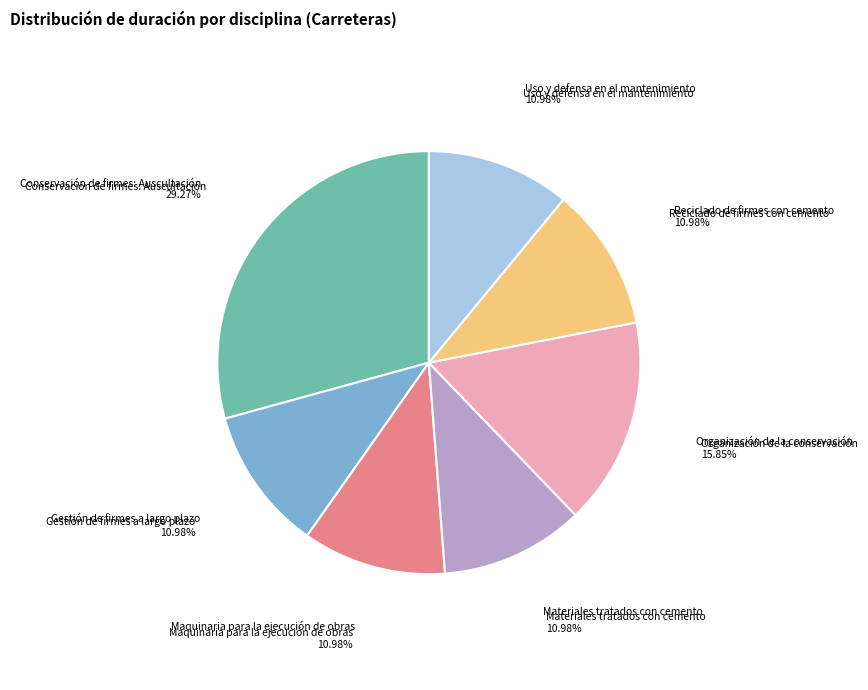

Which category has the biggest portion of the pie?

Conservación de firmes: Auscultación